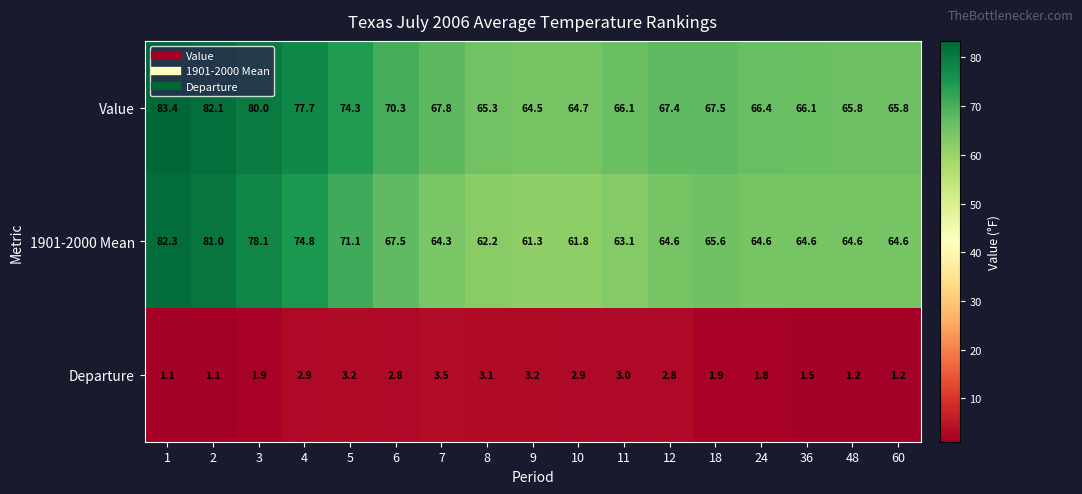

At which category does the chart reach its peak across all series?

1